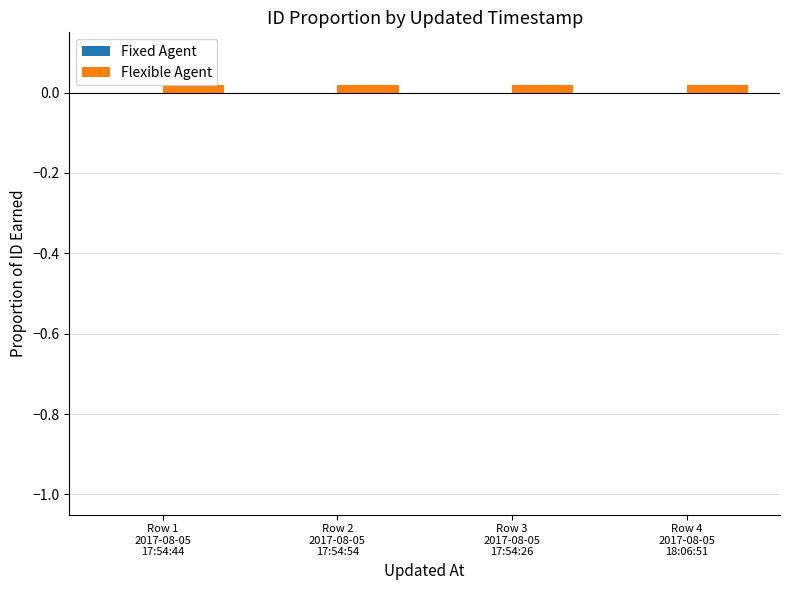

How many categories are shown in the chart?

4